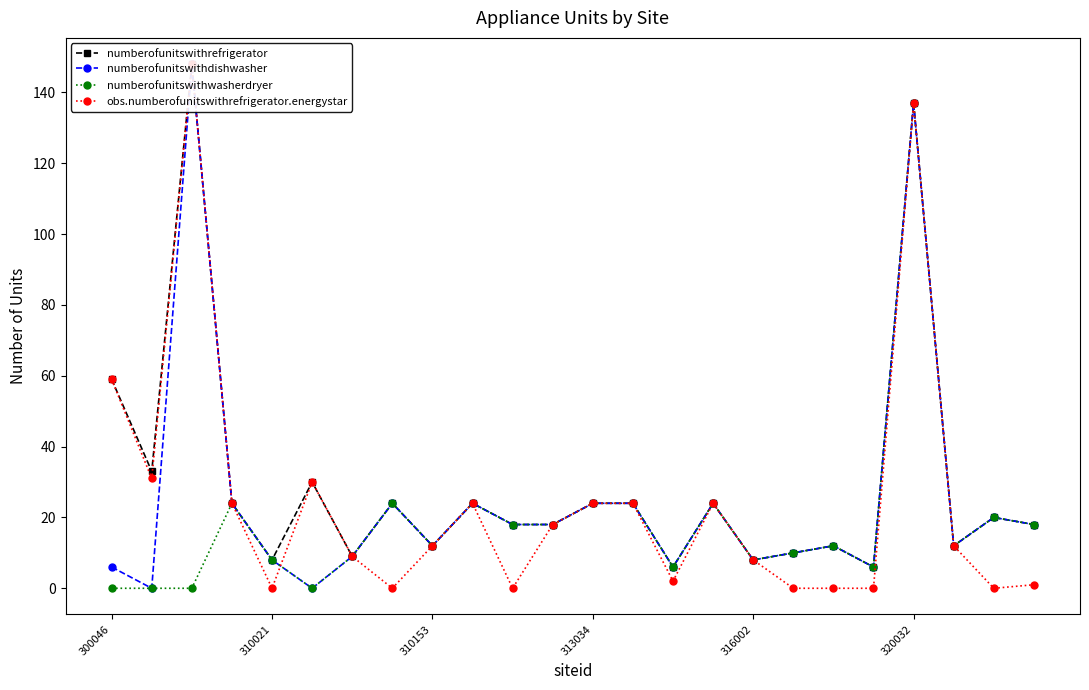

At which label does numberofunitswithwasherdryer reach its peak?

320032